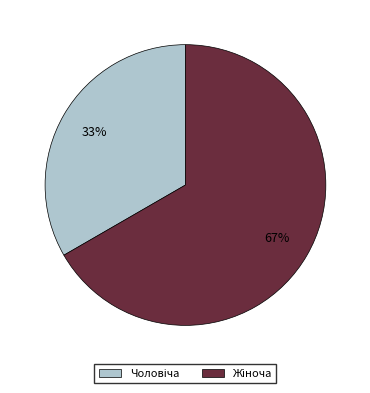

Is there any slice that represents more than half of the pie?

Yes